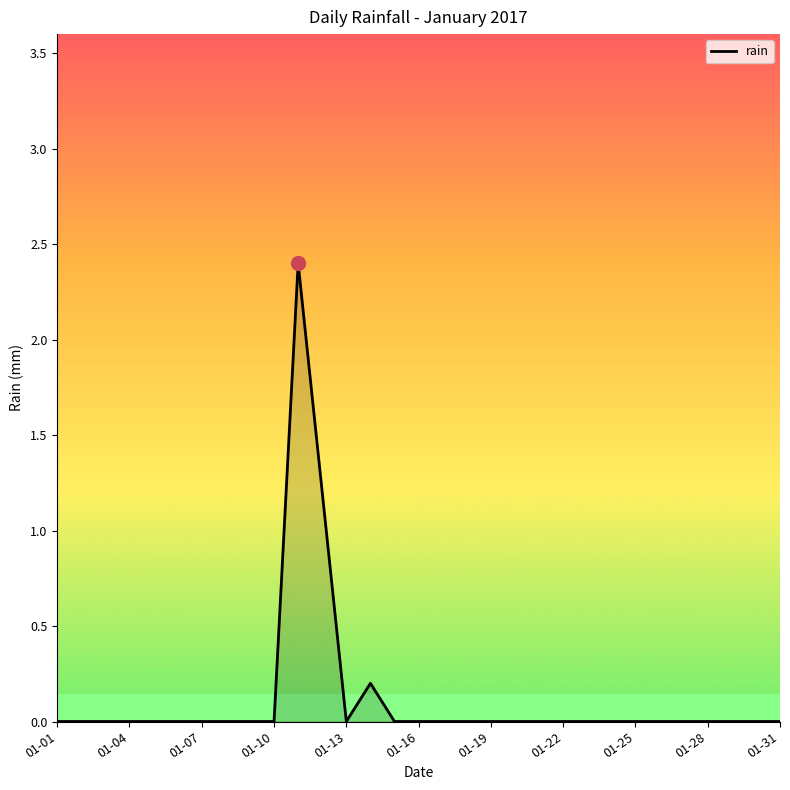

What is the maximum value shown in the chart?

2.4